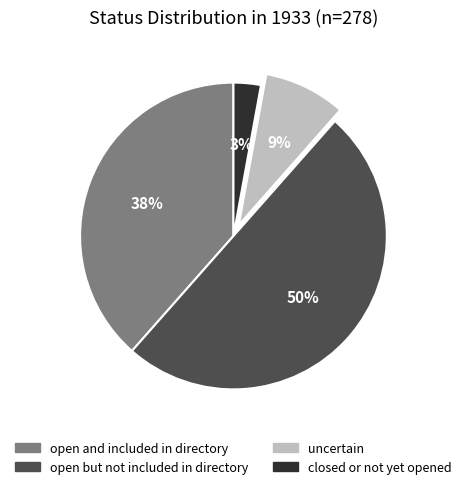

Count the number of slices in the pie.

4